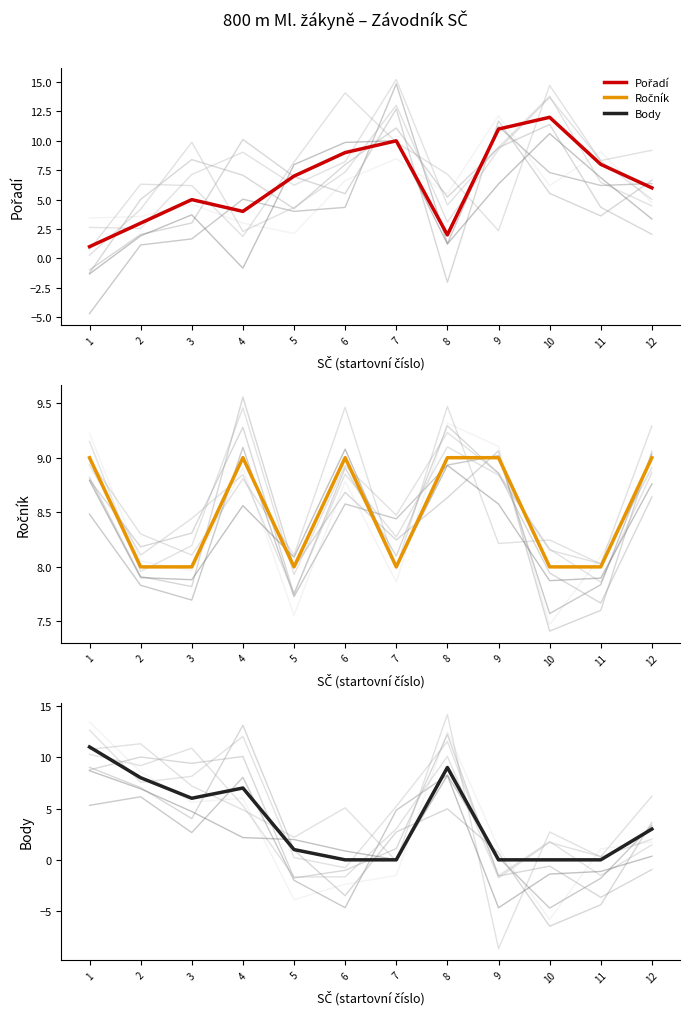

What is the total value across all series at 3?

19